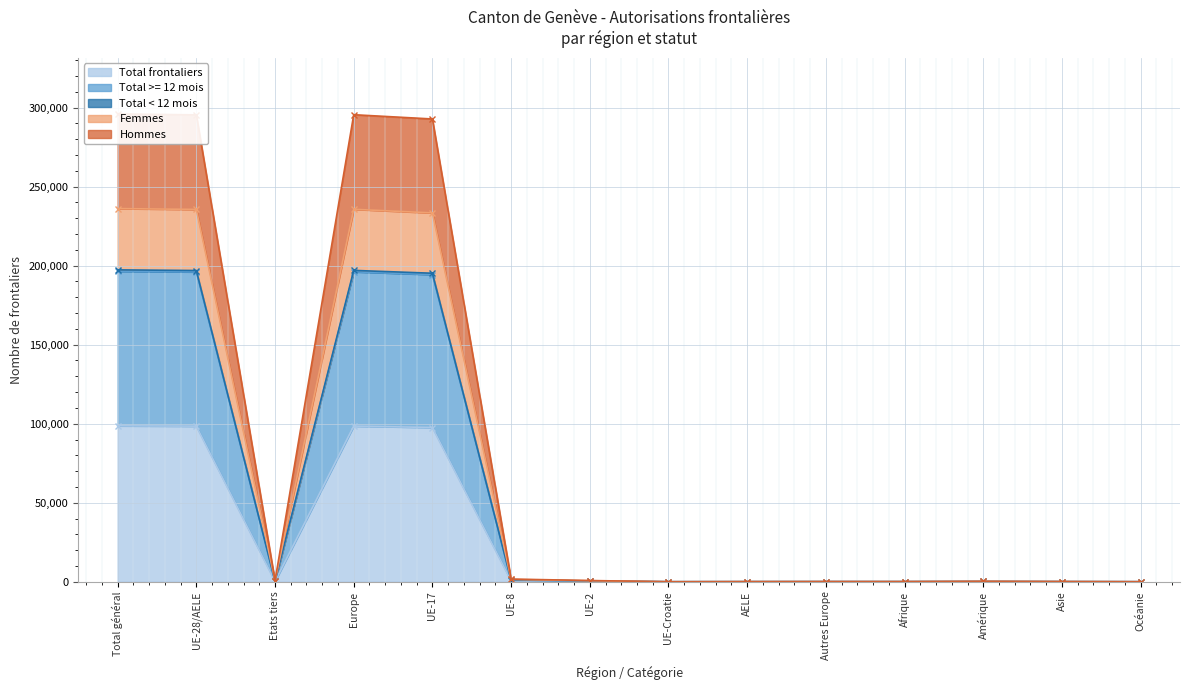

Where is Femmes nearest to the value 98659?

UE-17